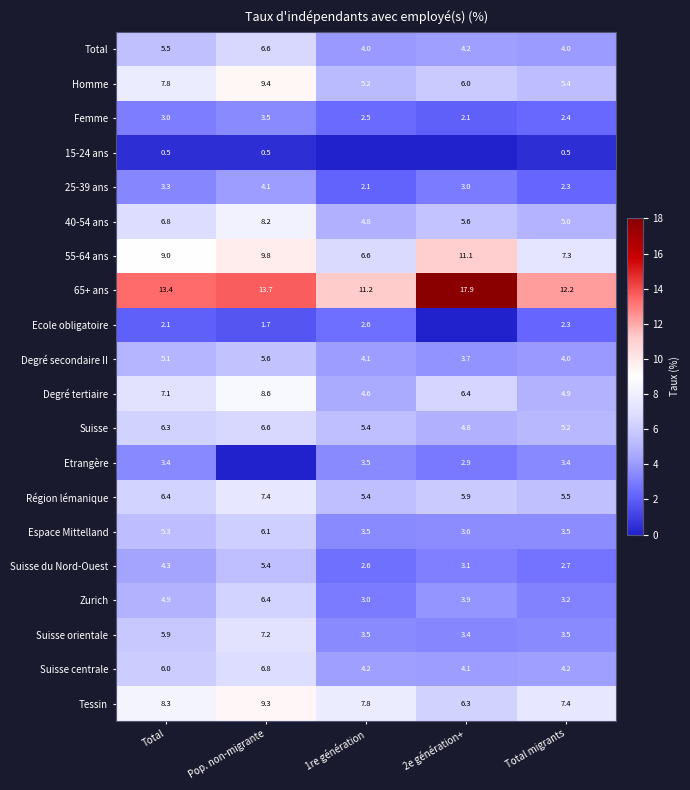

The value of Degré secondaire II at Total is 5.1. True or false?

True